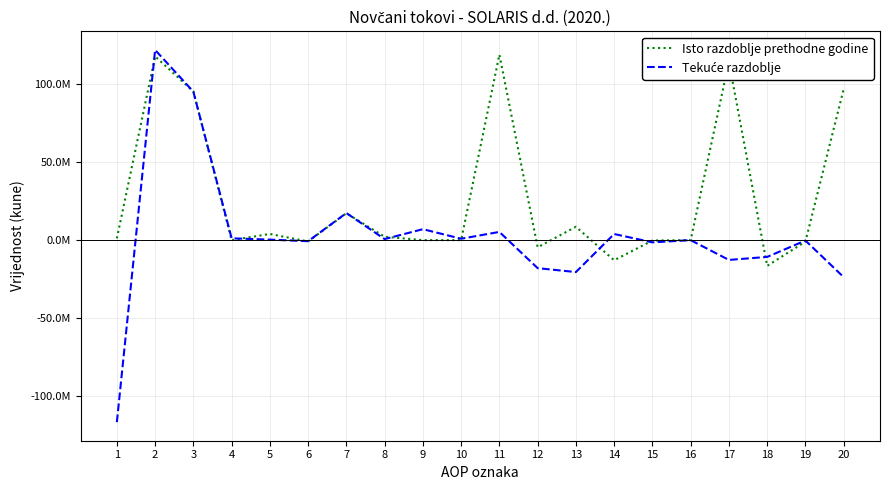

Is the value of Isto razdoblje prethodne godine at 11 greater than the value of Tekuće razdoblje at 9?

Yes